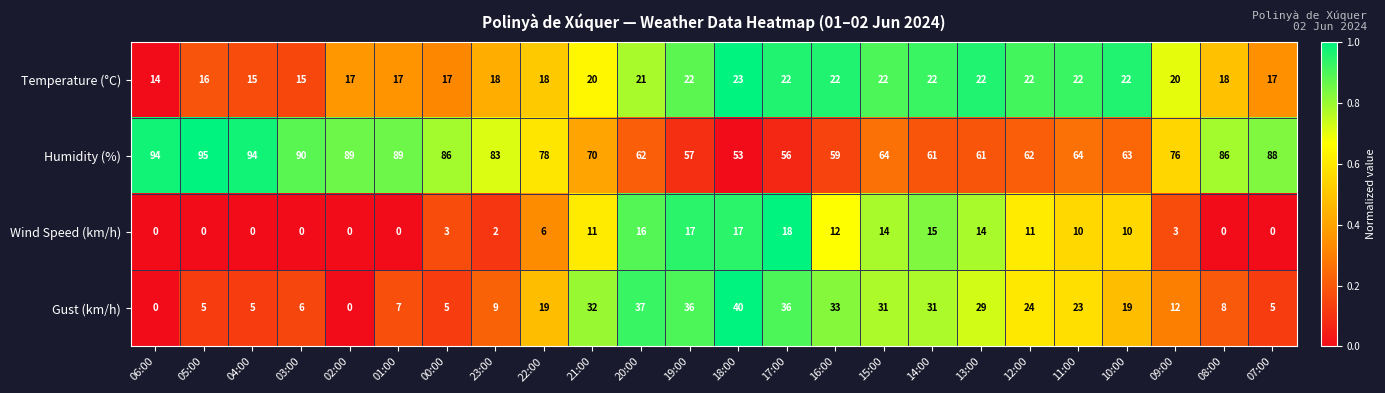

What is the sum of the Temperature (°C) values at 13:00 and 23:00?

40